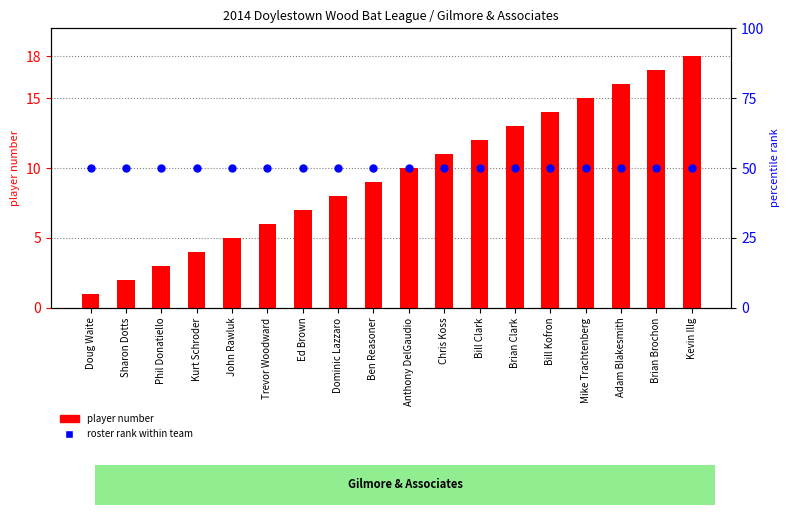

Which series reaches the maximum Y coordinate?

roster rank within team